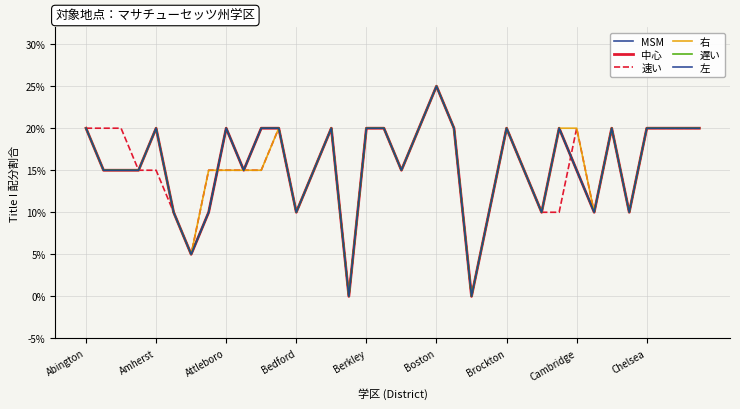

Does the chart display data point markers on the line(s)?

No